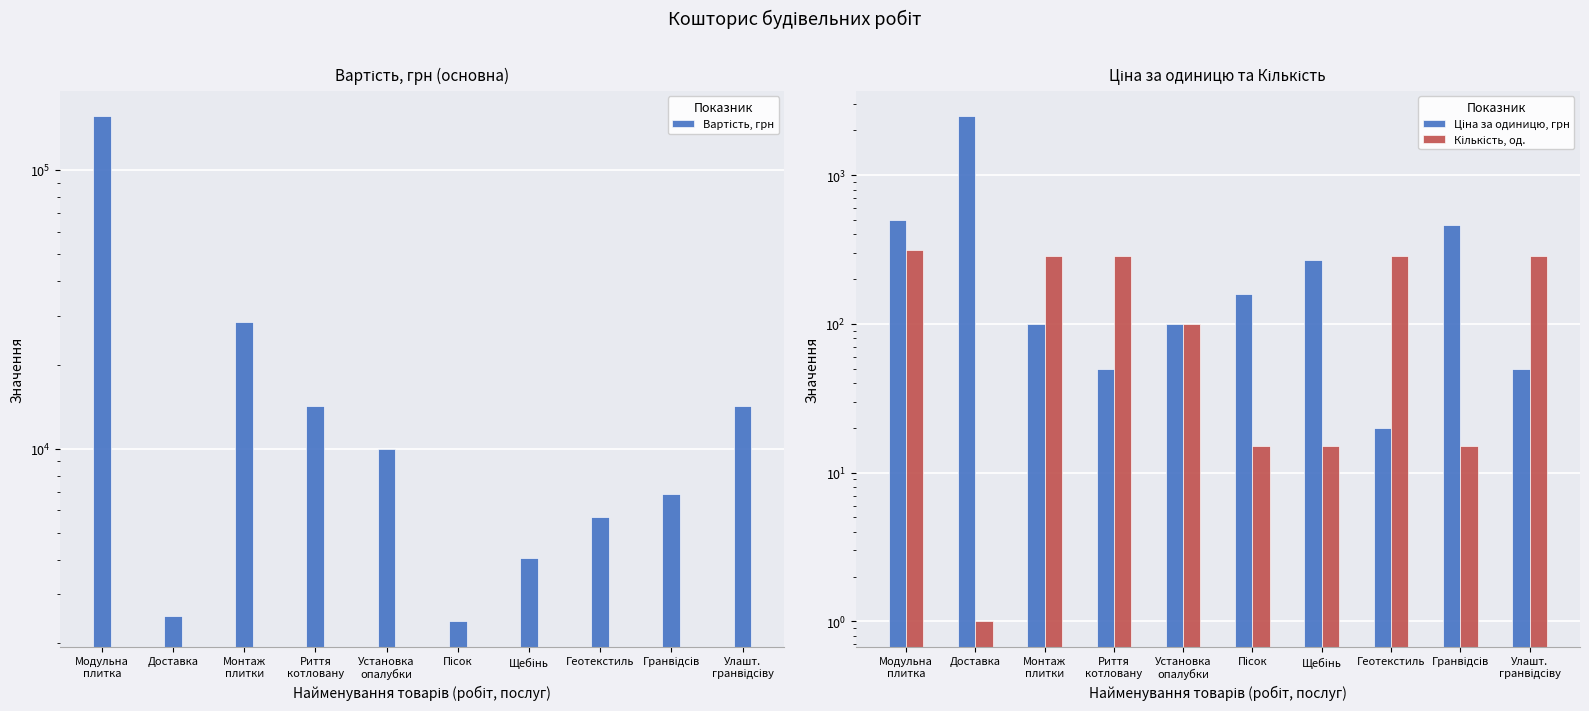

How many values in the Вартість, грн series are below 10000?

5